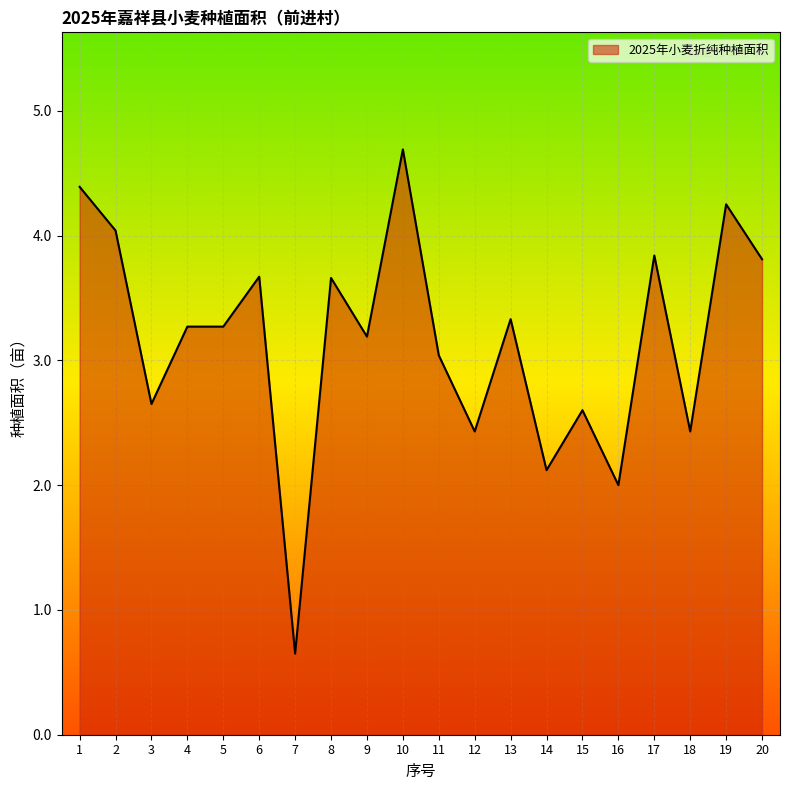

At which category does the data reach its first local valley?

3